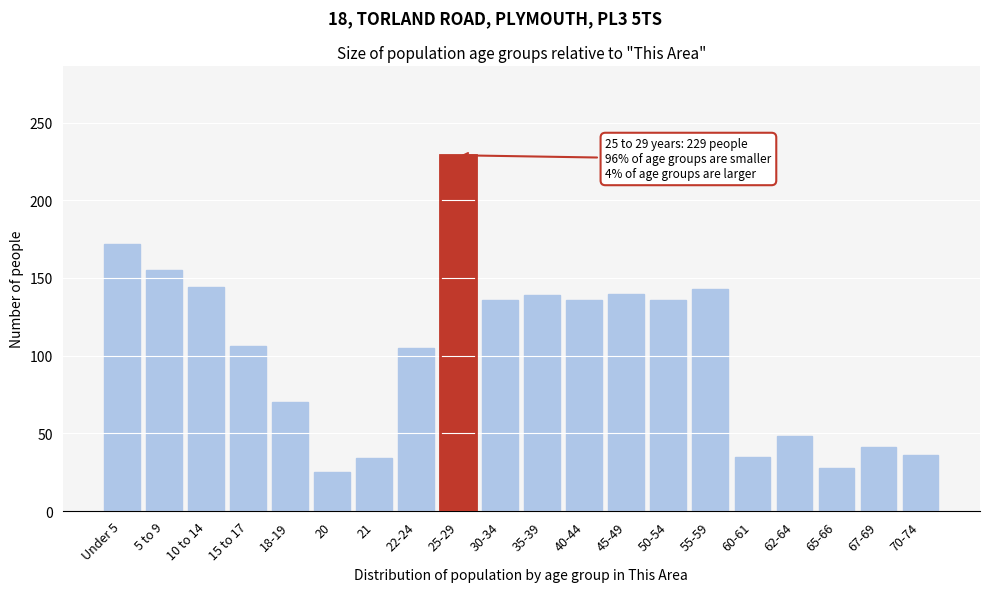

What is the difference between the maximum and minimum values?

204